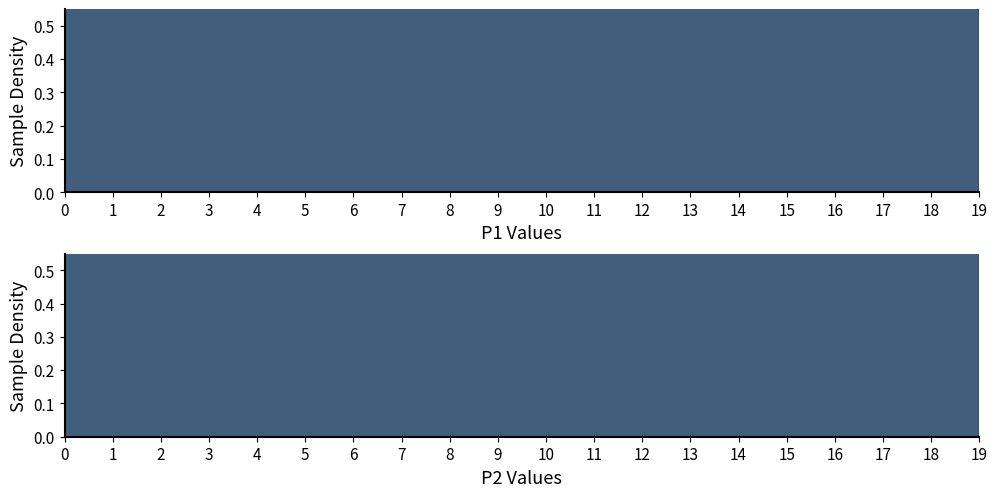

Between 8 and 13, which is larger?

13